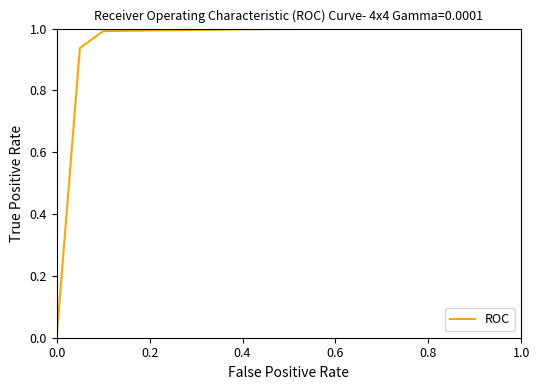

Is it true that the value at 0.4 is 1.6?

False